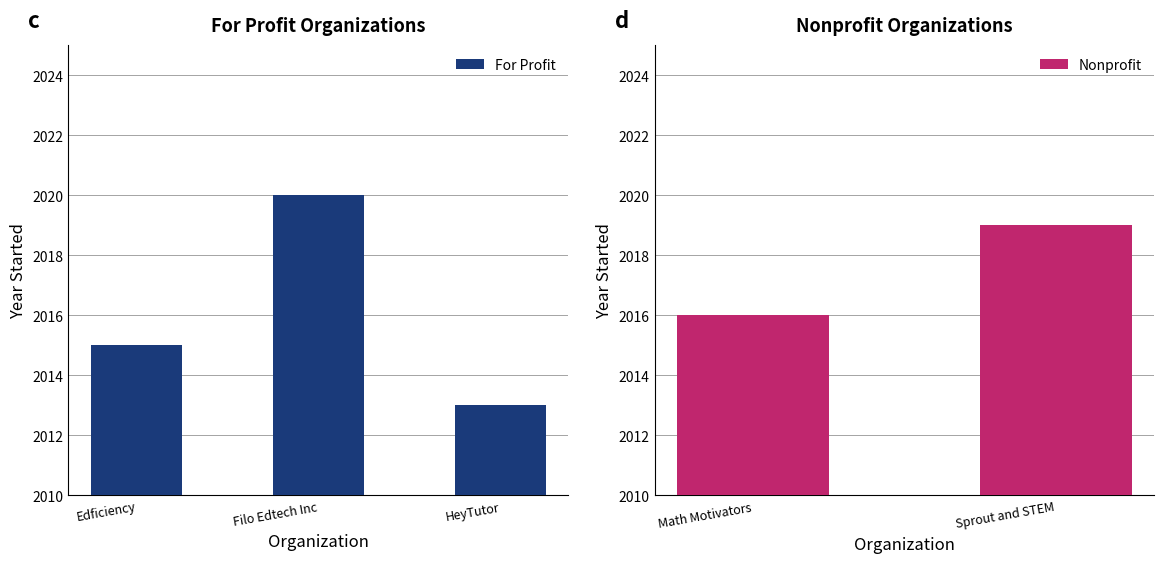

The value at Edficiency is 3253. True or false?

False